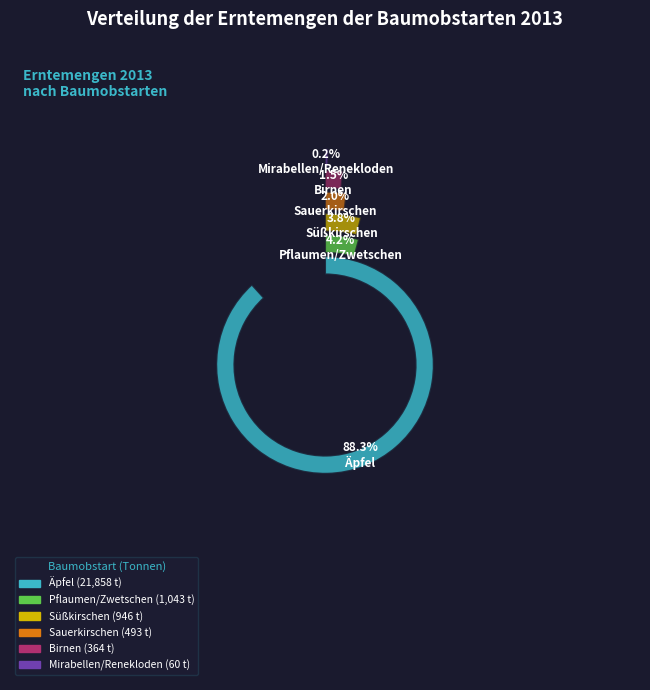

Is Sauerkirschen the majority of the pie?

No